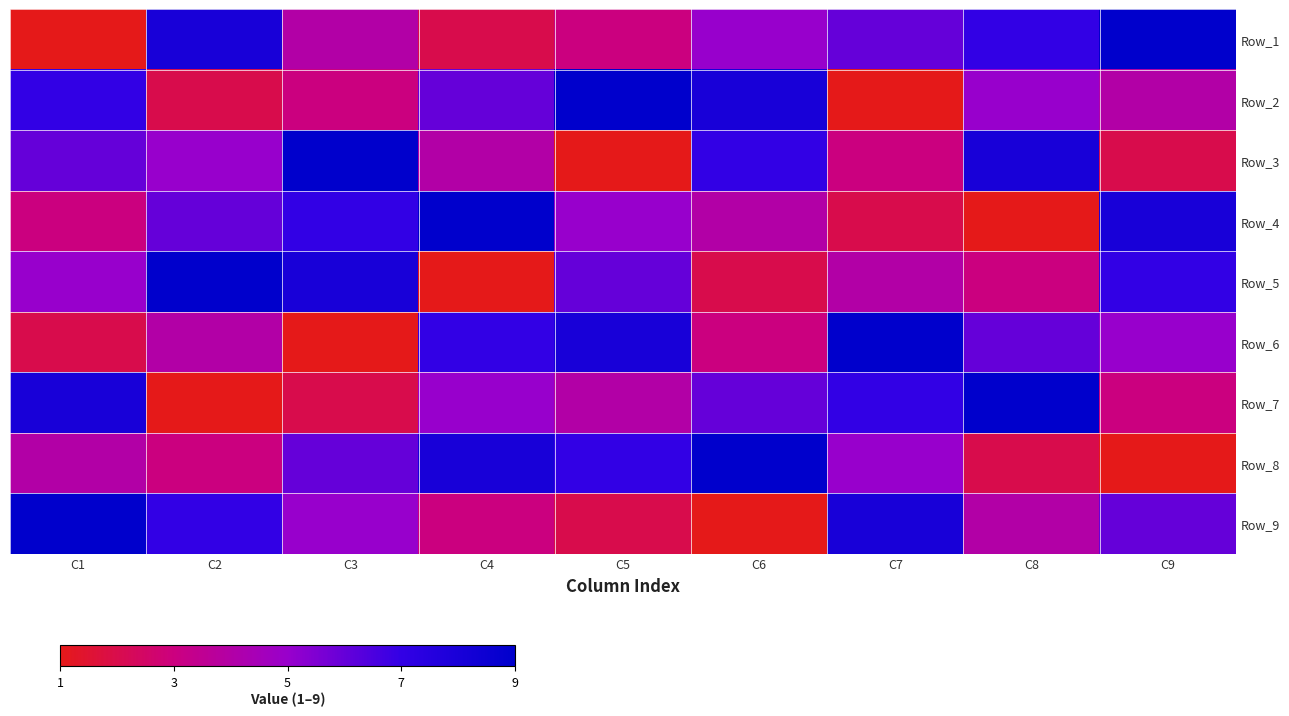

Reading left to right, extract all data points from this chart.

Row_1: C1=1	C2=8	C3=4	C4=2	C5=3	C6=5	C7=6	C8=7	C9=9
Row_2: C1=7	C2=2	C3=3	C4=6	C5=9	C6=8	C7=1	C8=5	C9=4
Row_3: C1=6	C2=5	C3=9	C4=4	C5=1	C6=7	C7=3	C8=8	C9=2
Row_4: C1=3	C2=6	C3=7	C4=9	C5=5	C6=4	C7=2	C8=1	C9=8
Row_5: C1=5	C2=9	C3=8	C4=1	C5=6	C6=2	C7=4	C8=3	C9=7
Row_6: C1=2	C2=4	C3=1	C4=7	C5=8	C6=3	C7=9	C8=6	C9=5
Row_7: C1=8	C2=1	C3=2	C4=5	C5=4	C6=6	C7=7	C8=9	C9=3
Row_8: C1=4	C2=3	C3=6	C4=8	C5=7	C6=9	C7=5	C8=2	C9=1
Row_9: C1=9	C2=7	C3=5	C4=3	C5=2	C6=1	C7=8	C8=4	C9=6